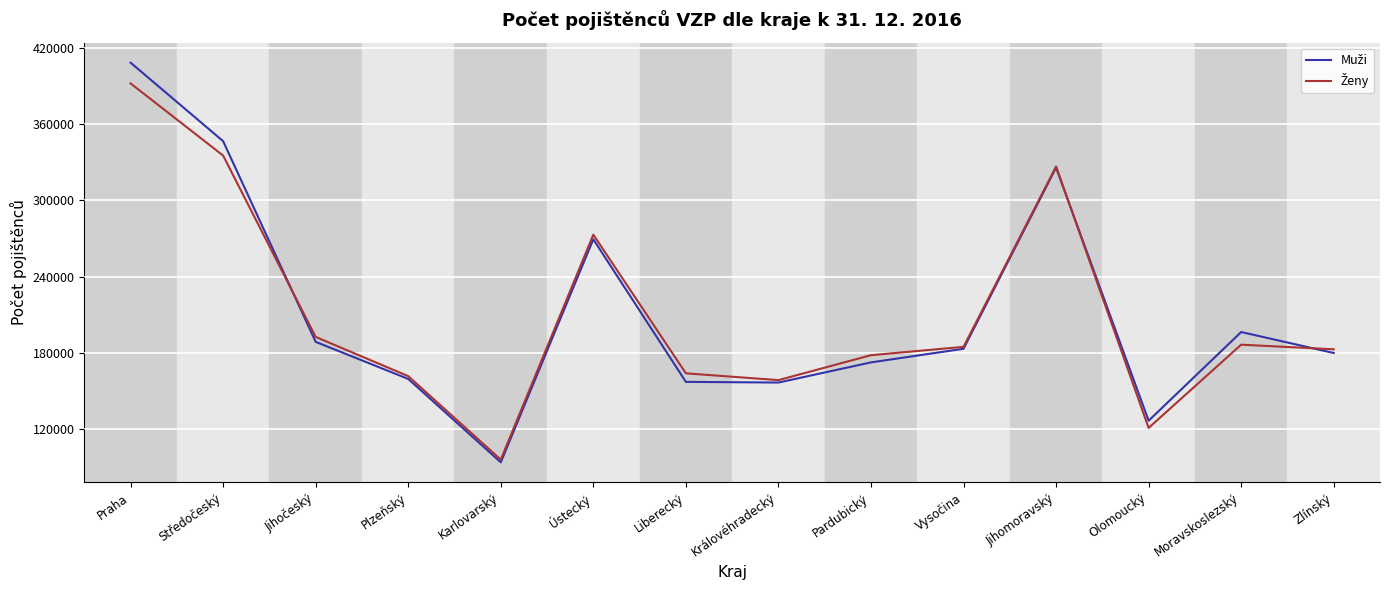

What is the total value across all series at Jihomoravský?

652548